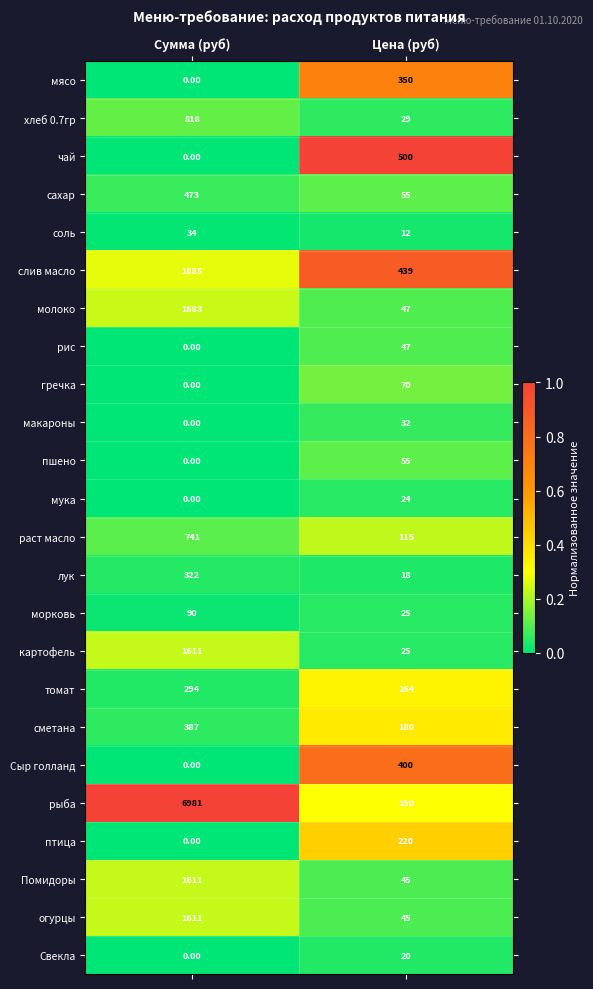

What is the difference between the highest and lowest values at Сумма (руб)?

6981